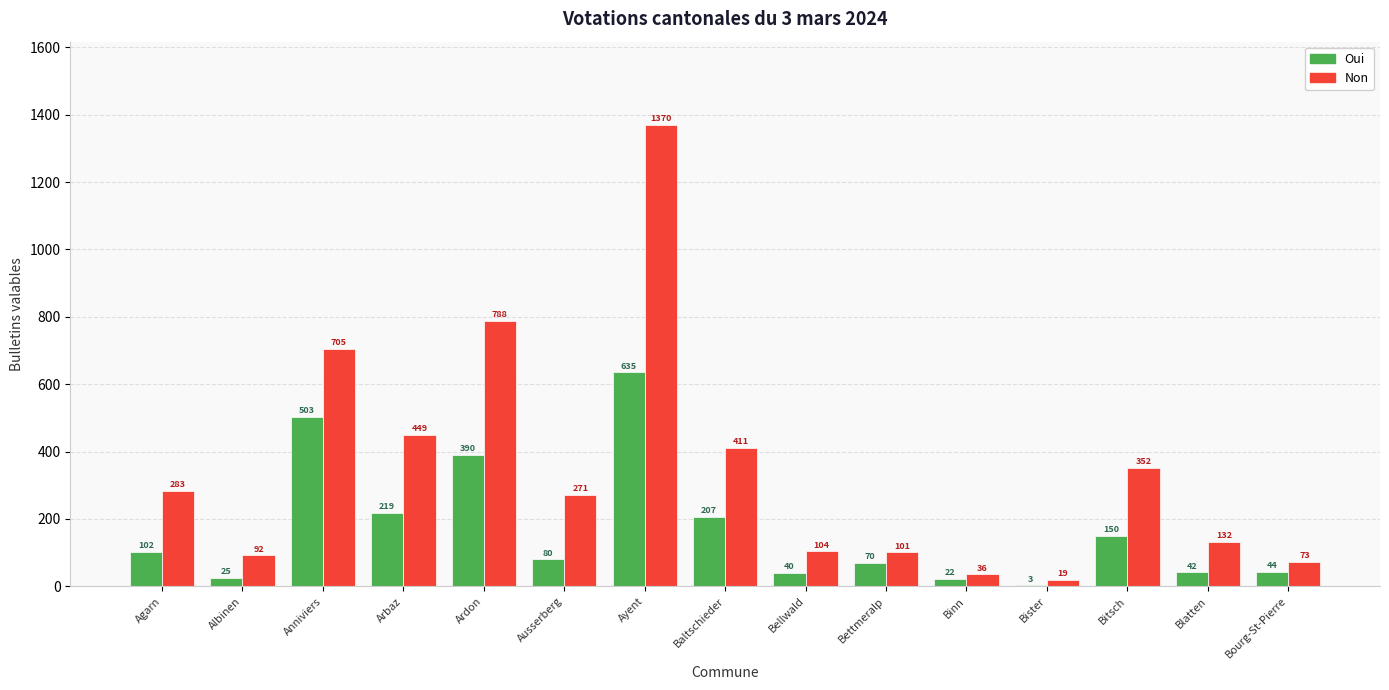

What value does the Oui series have at Anniviers, to the nearest 10?

500